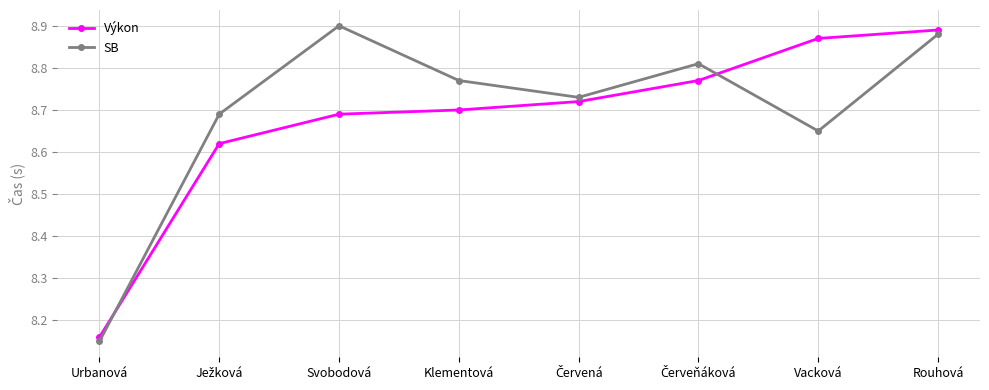

Does the chart display data point markers on the line(s)?

Yes